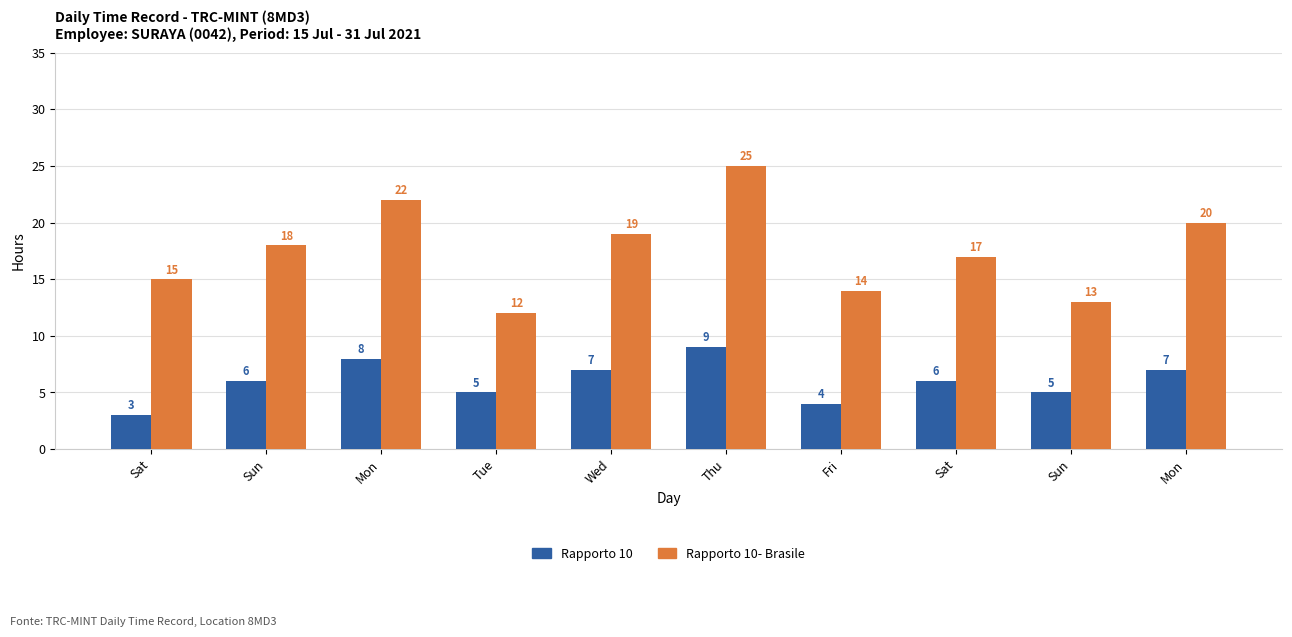

What are all the series names shown in the legend?

Rapporto 10, Rapporto 10- Brasile